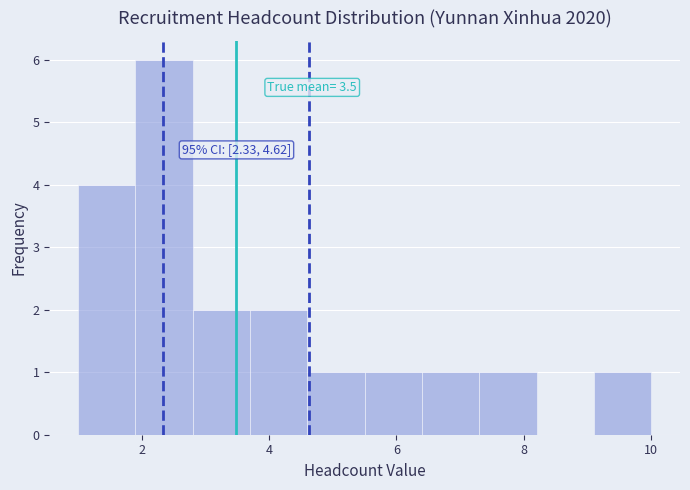

Over which range of the x-axis is the bar tallest?

1.9 to 2.8